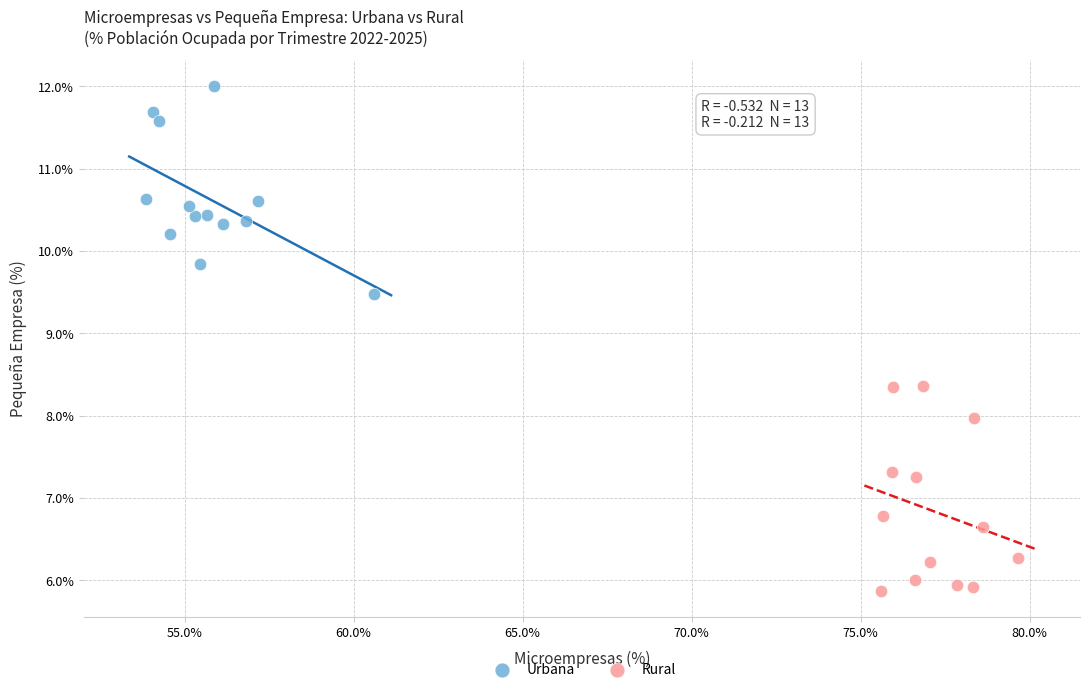

Which series contains the highest Y value?

Urbana